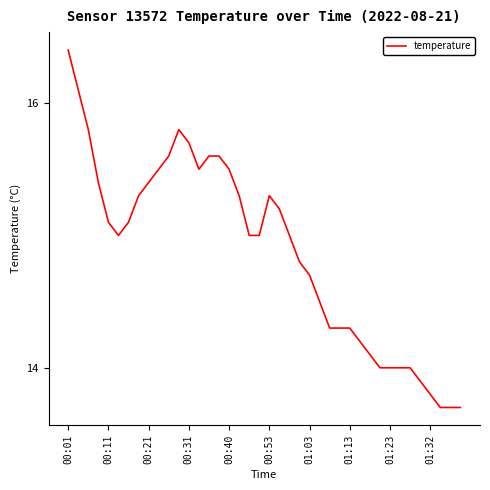

What is the minimum value shown in the chart?

13.7